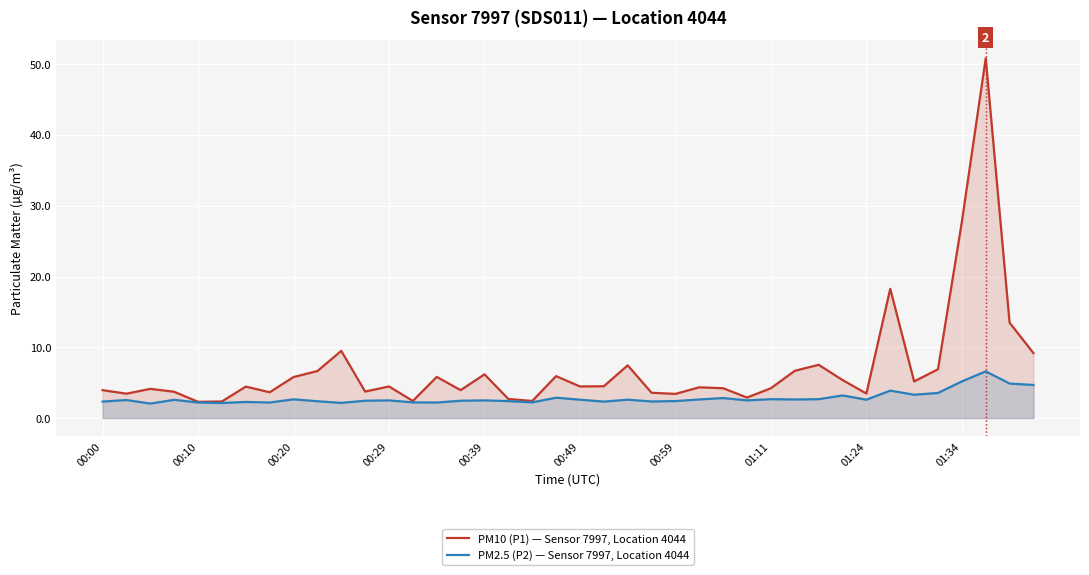

What is the greatest value displayed?

50.9